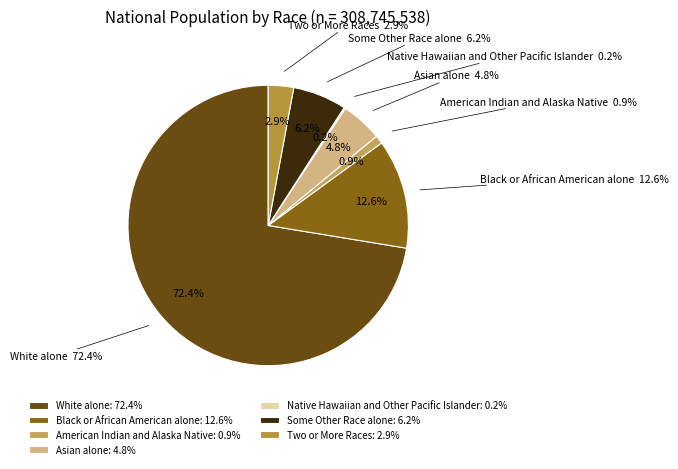

Is it true that Some Other Race alone is 6% of the pie?

True